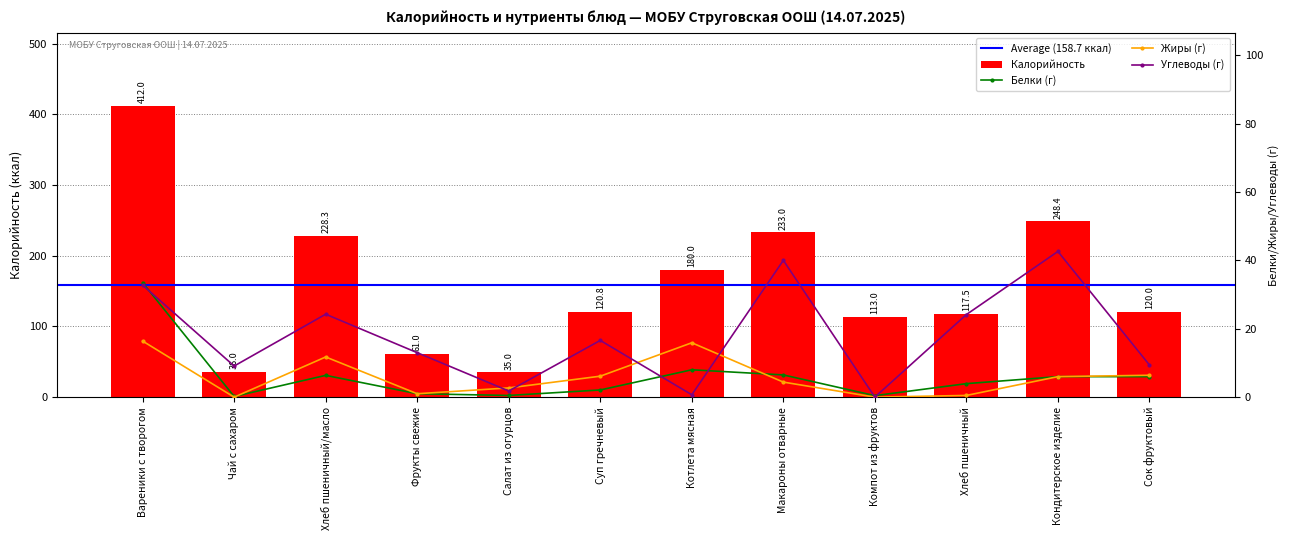

Rank the series by their maximum value, from highest to lowest.

Калорийность, Углеводы, Белки, Жиры